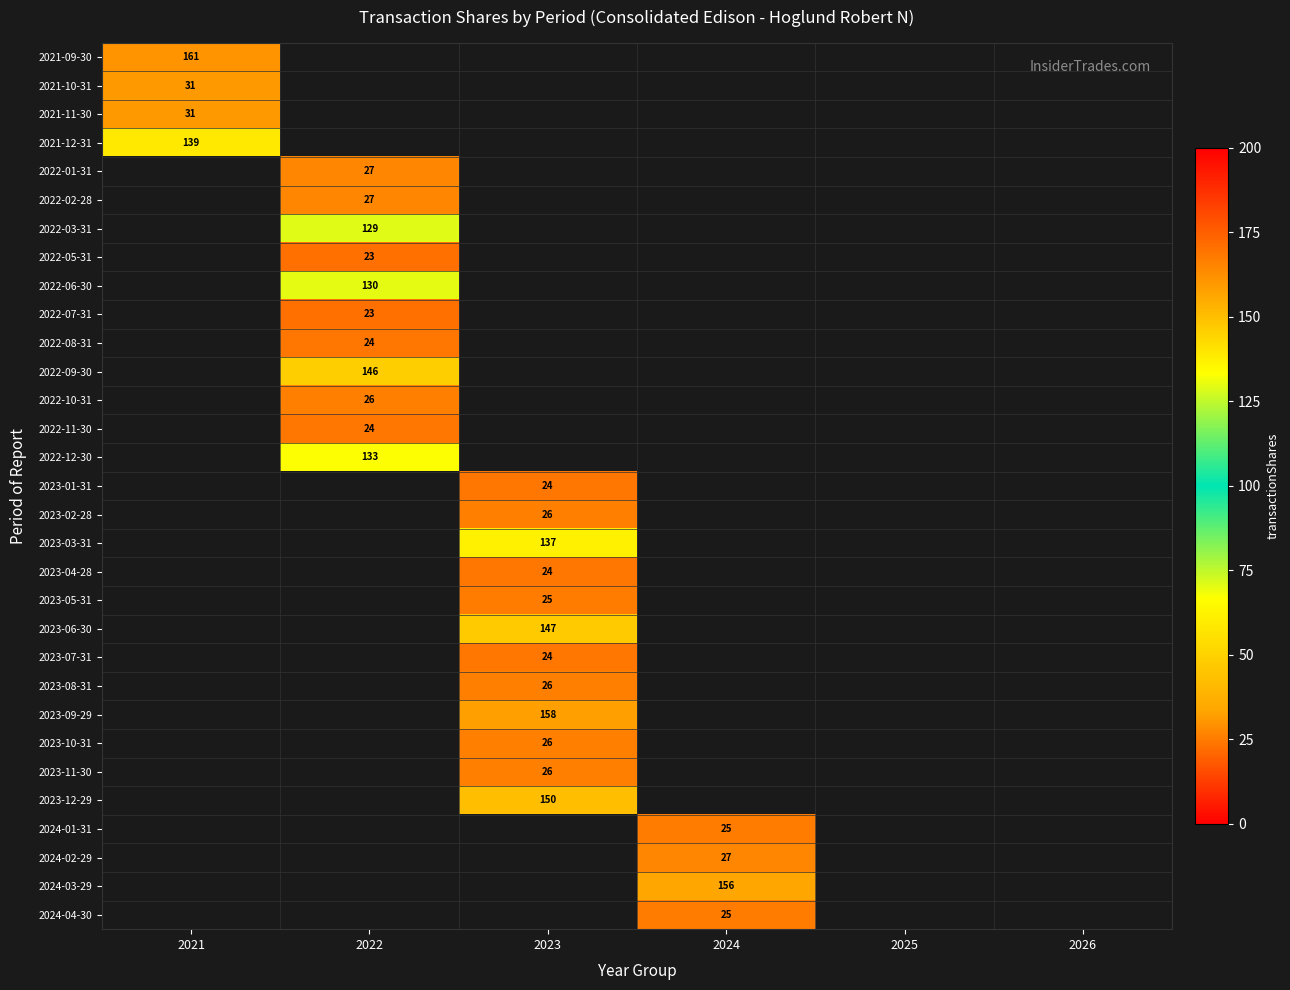

How many categories are shown in the chart?

6